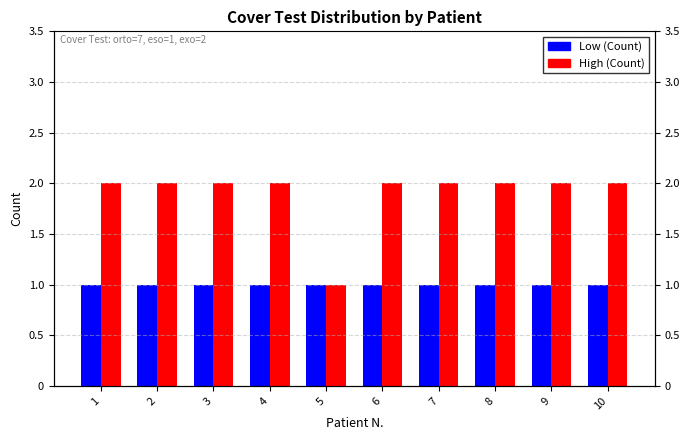

The Low (Count) series shows 2 at 7. True or false?

False